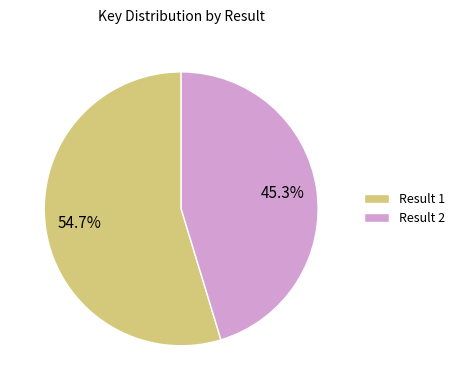

What is the largest slice in the pie chart?

Result 1